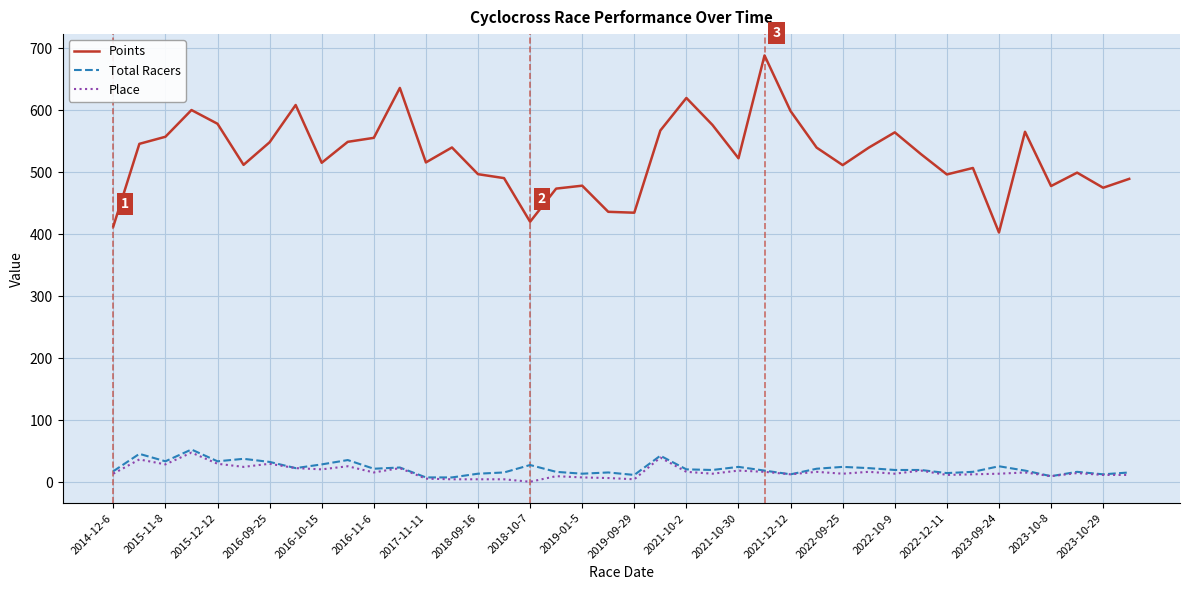

True or false: Points and Total Racers cross at least once.

False